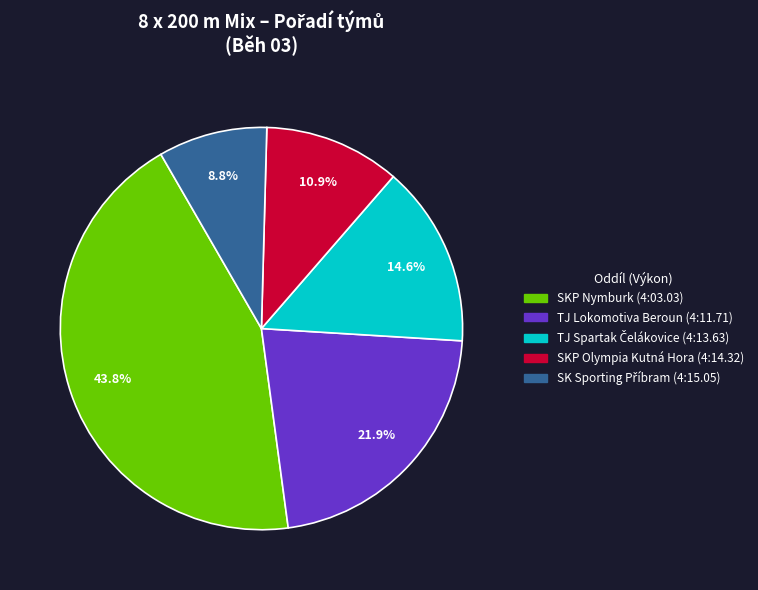

Approximately how many times larger is the value at TJ Lokomotiva Beroun (4:11.71) compared to SKP Olympia Kutná Hora (4:14.32)?

2.0